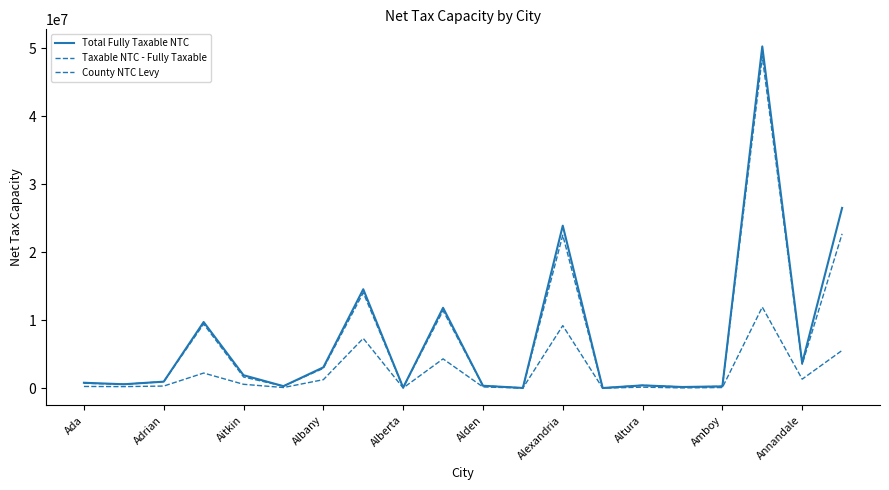

Does the chart have visible grid lines?

No